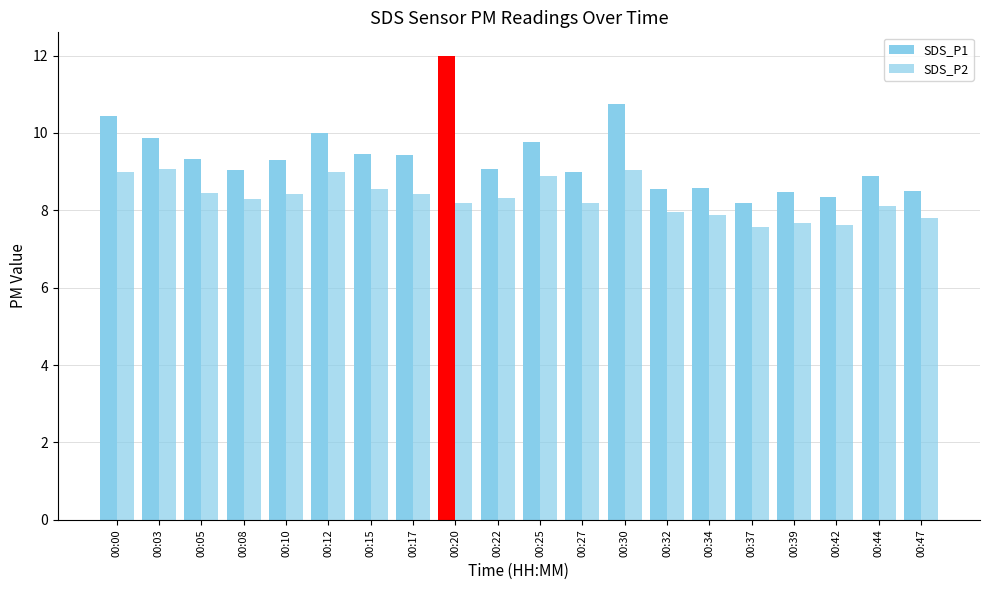

Count the number of categories in the chart.

20